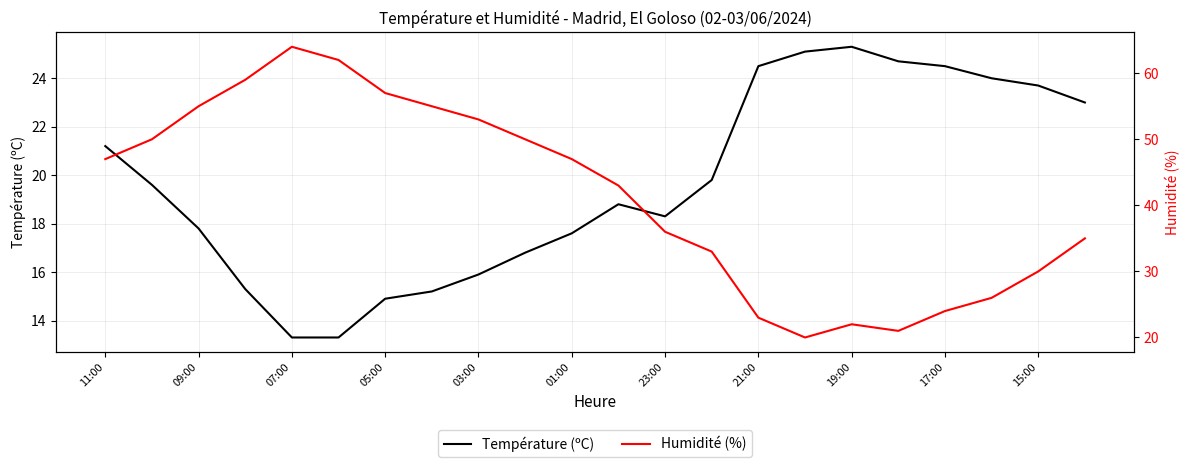

Which series changed the most between 13 and 15?

Humidité (%)